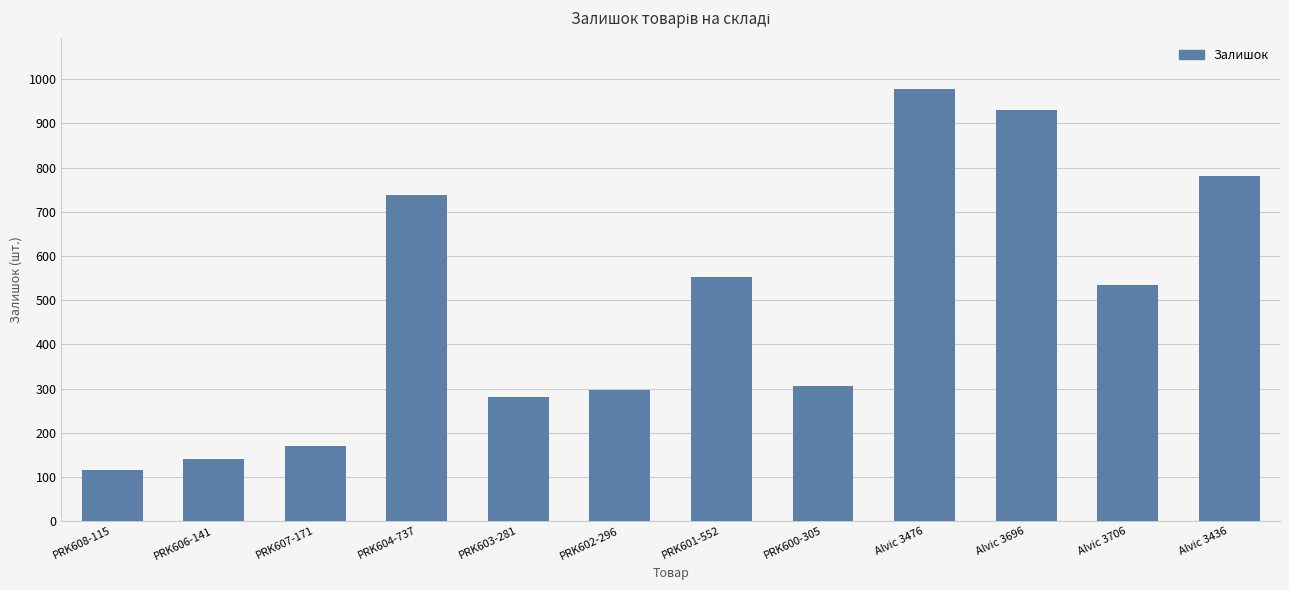

How many values are below 535?

6